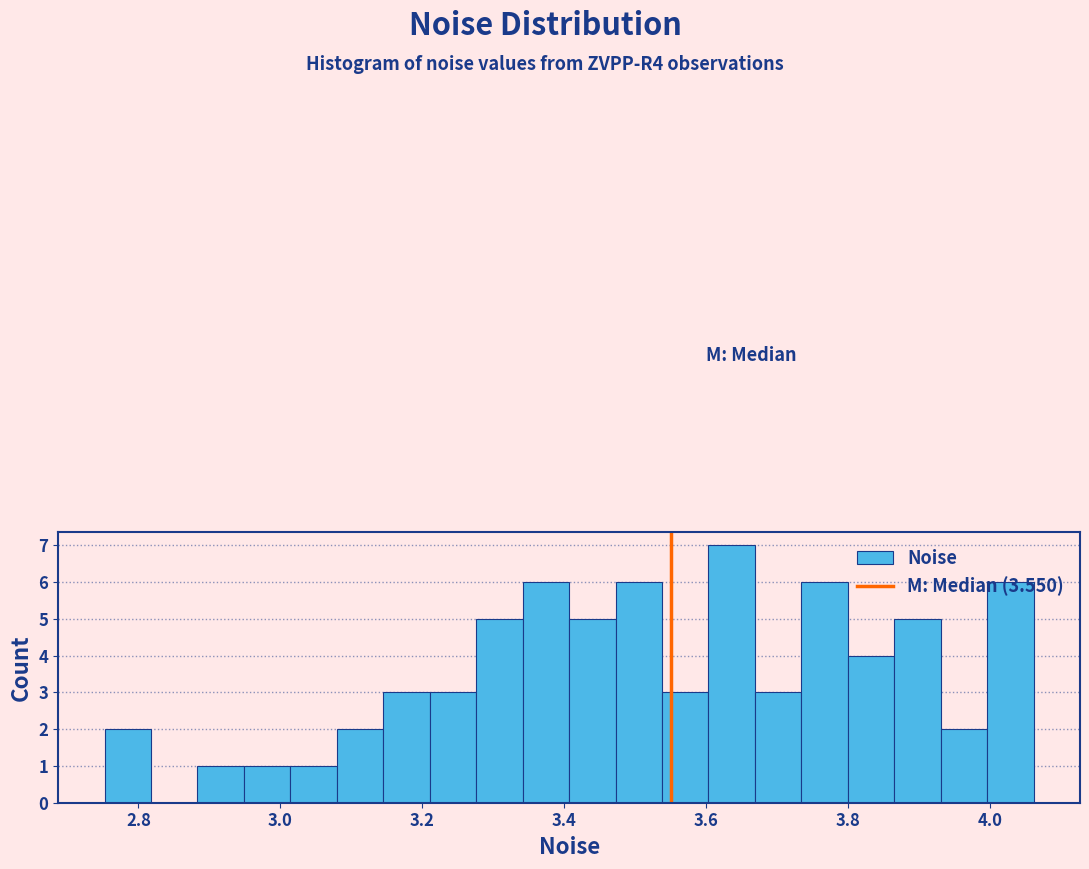

Around what value on the x-axis is the tallest bar? Give the approximate position of its centre, as read against the axis.

3.64